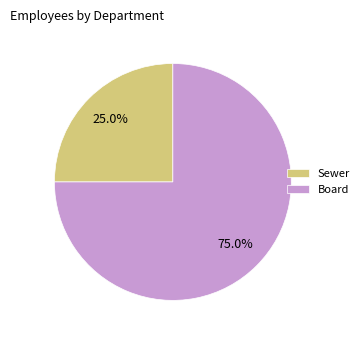

Which has a higher value, Board or Sewer?

Board